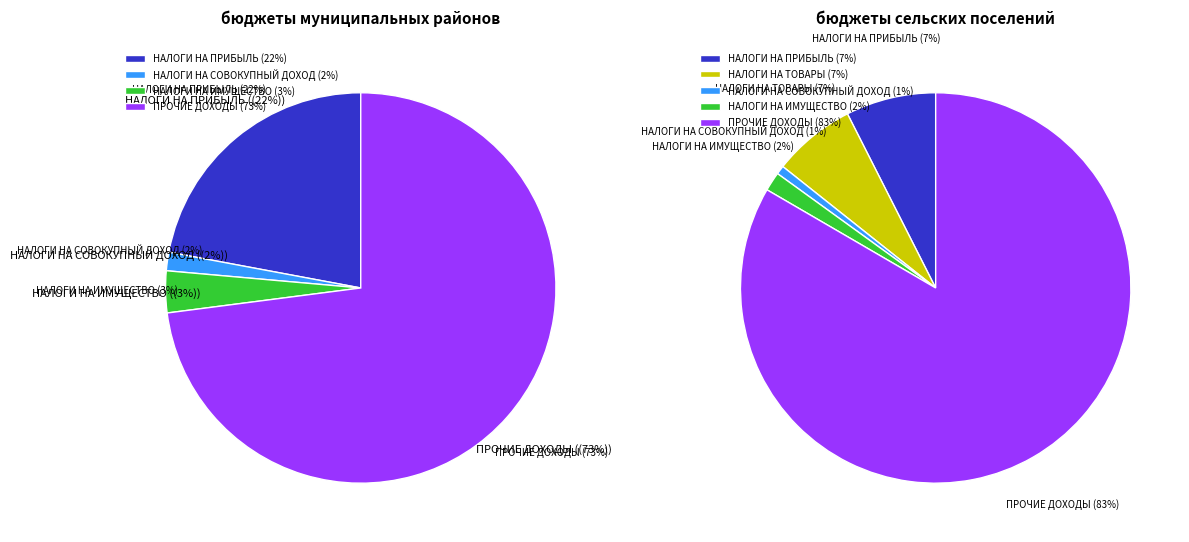

What is the majority slice?

ПРОЧИЕ ДОХОДЫ